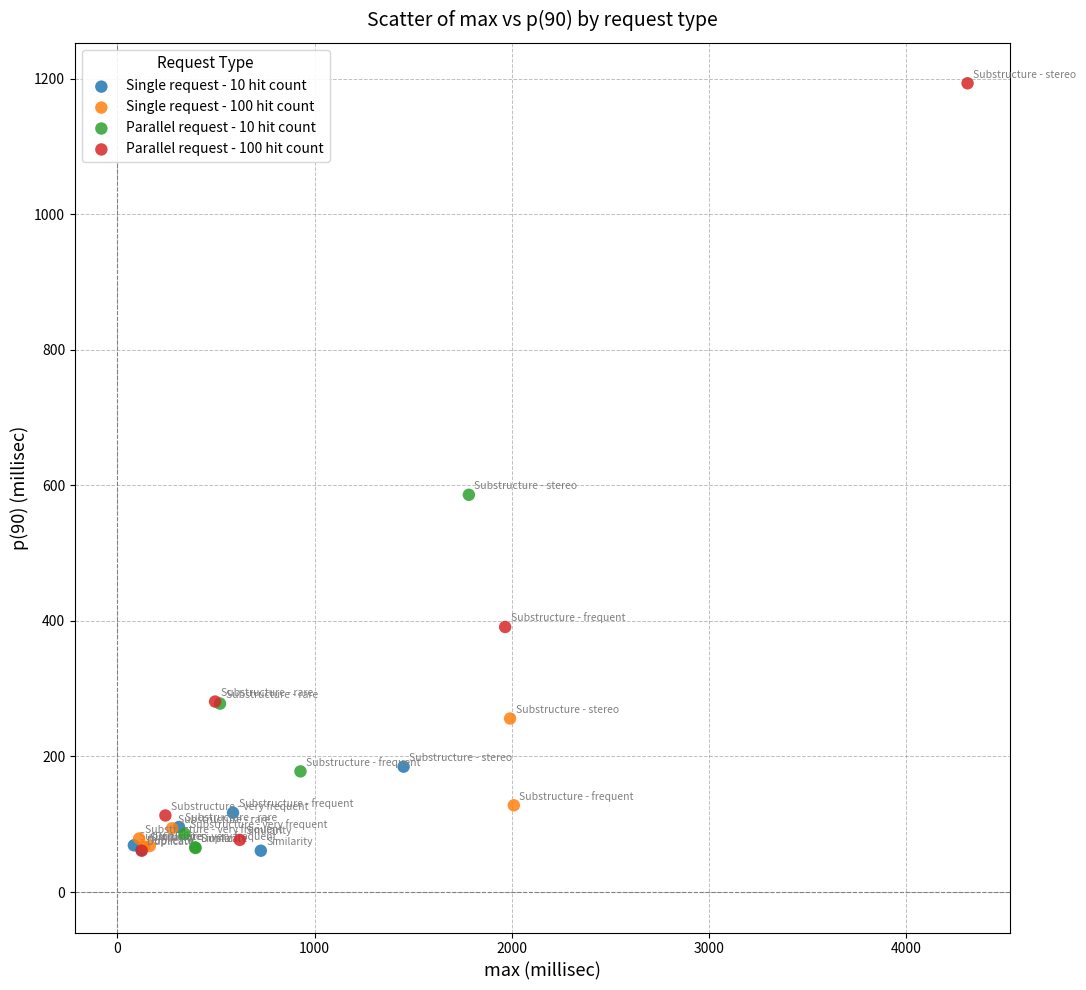

Which series contains the highest Y value?

Parallel request - 100 hit count